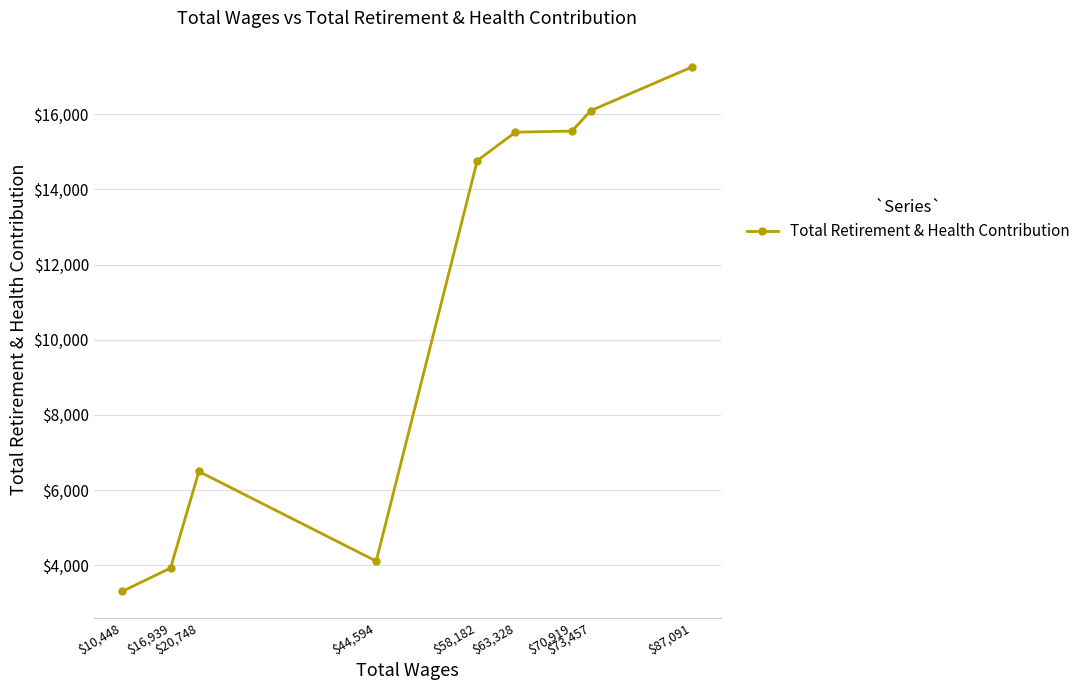

What is the change in value from $87,091 to $10,448?

-13957